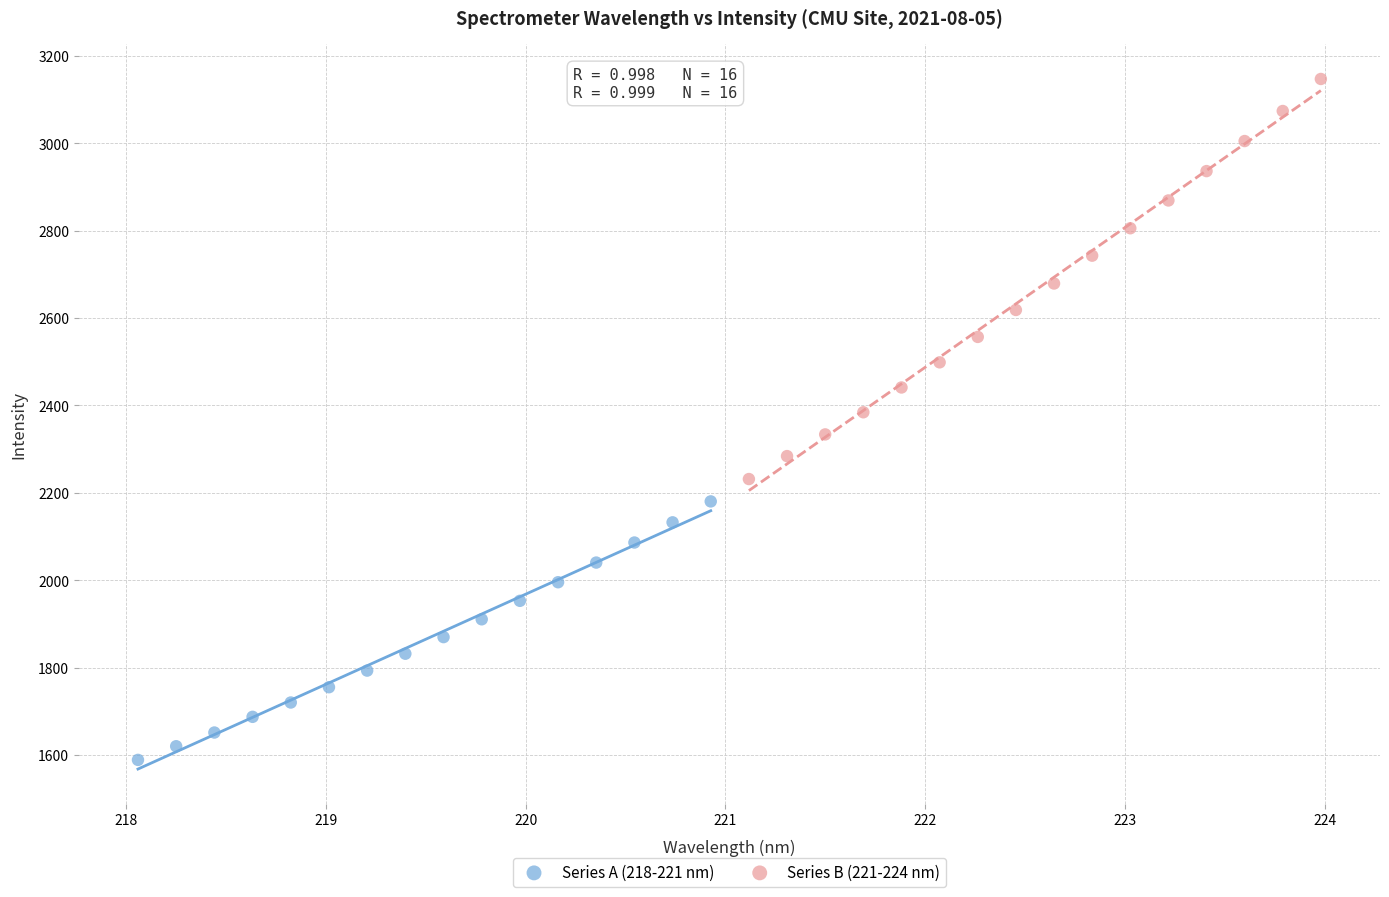

Which series has the largest Y range (max minus min)?

Series B (221-224 nm)